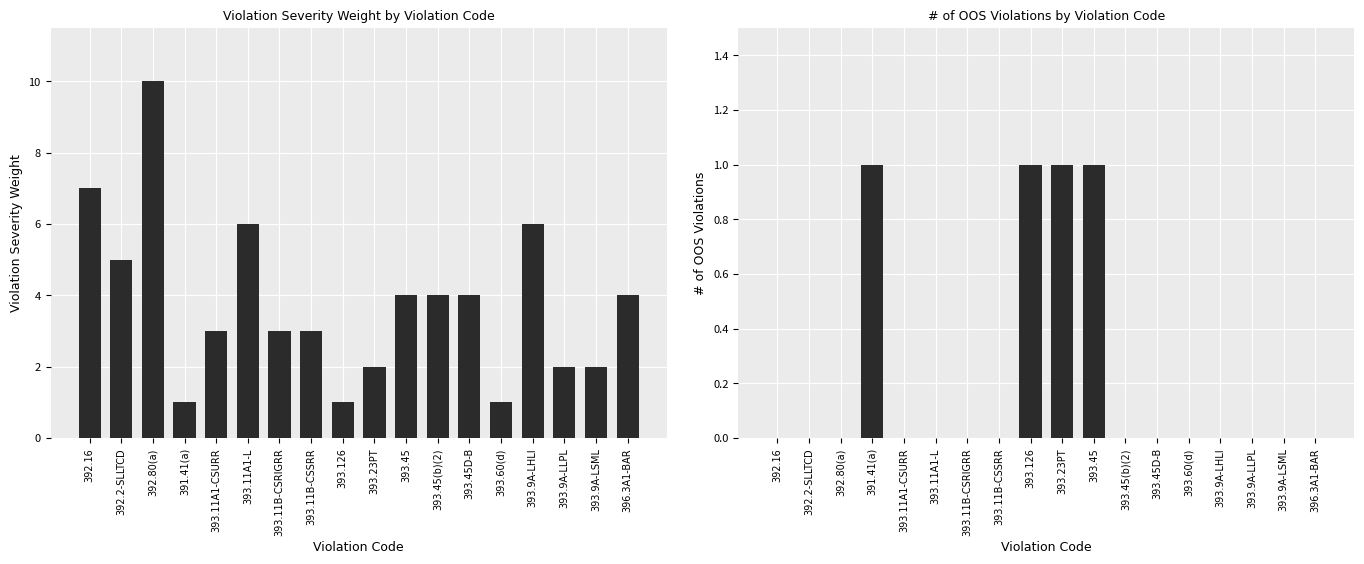

How many values in the Violation Severity Weight series are below 4?

9